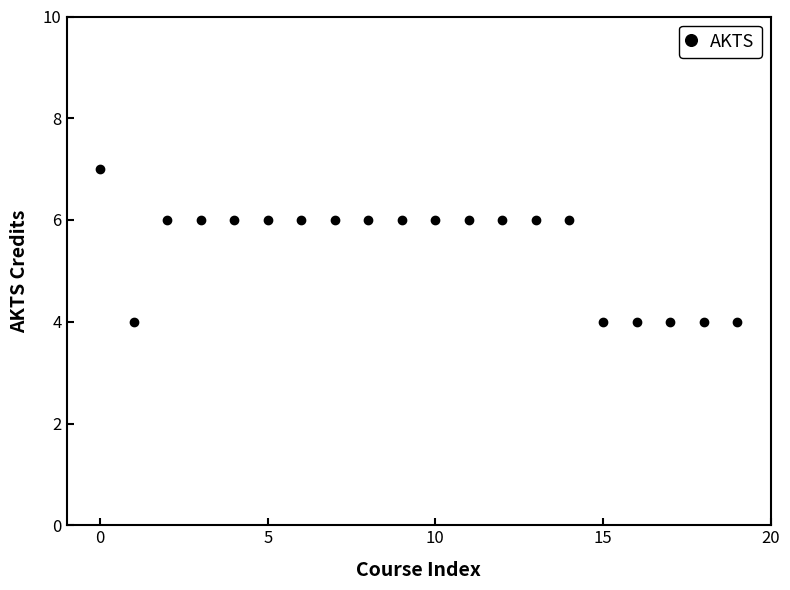

How many series are shown in this chart?

1